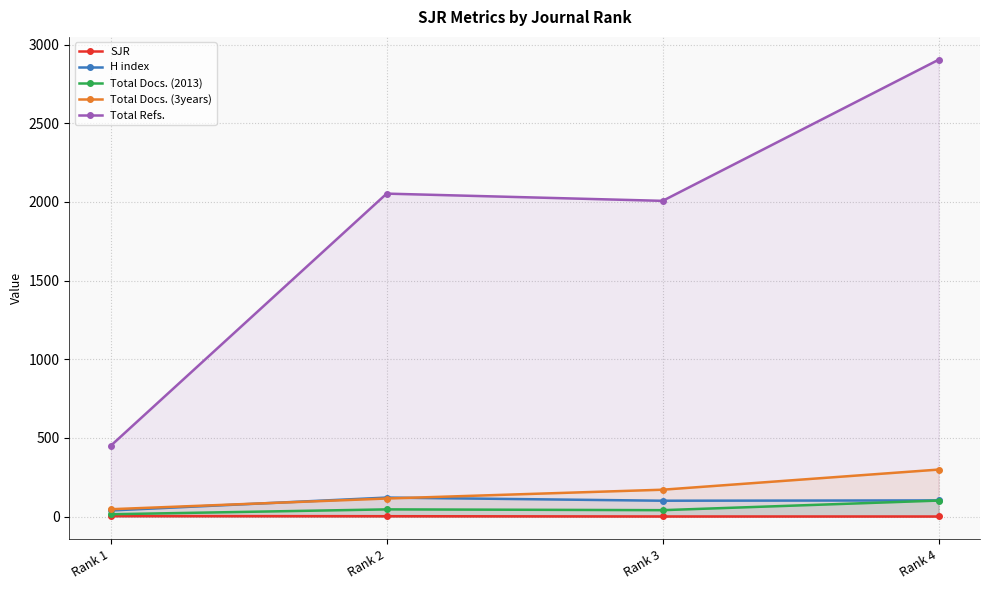

At which category is the sum across all series the highest?

Rank 4